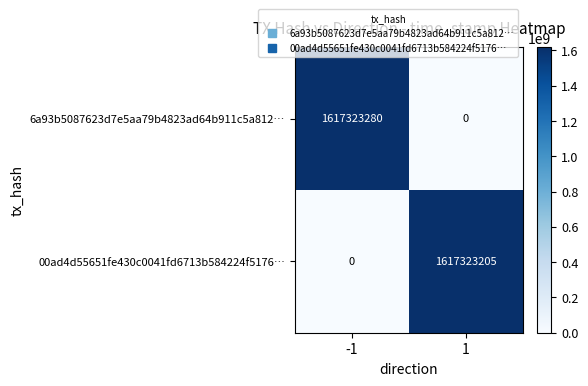

List the series in order of their peak value, lowest first.

00ad4d55651fe430c0041fd6713b584224f5176…, 6a93b5087623d7e5aa79b4823ad64b911c5a812…